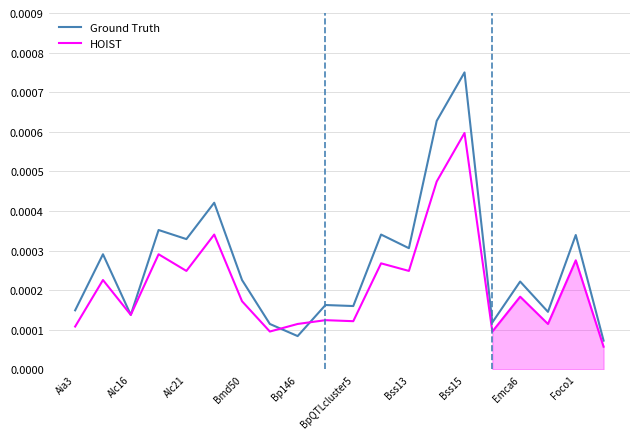

Is the value of Ground Truth at Foco1 greater than the value of HOIST at Aia3?

Yes